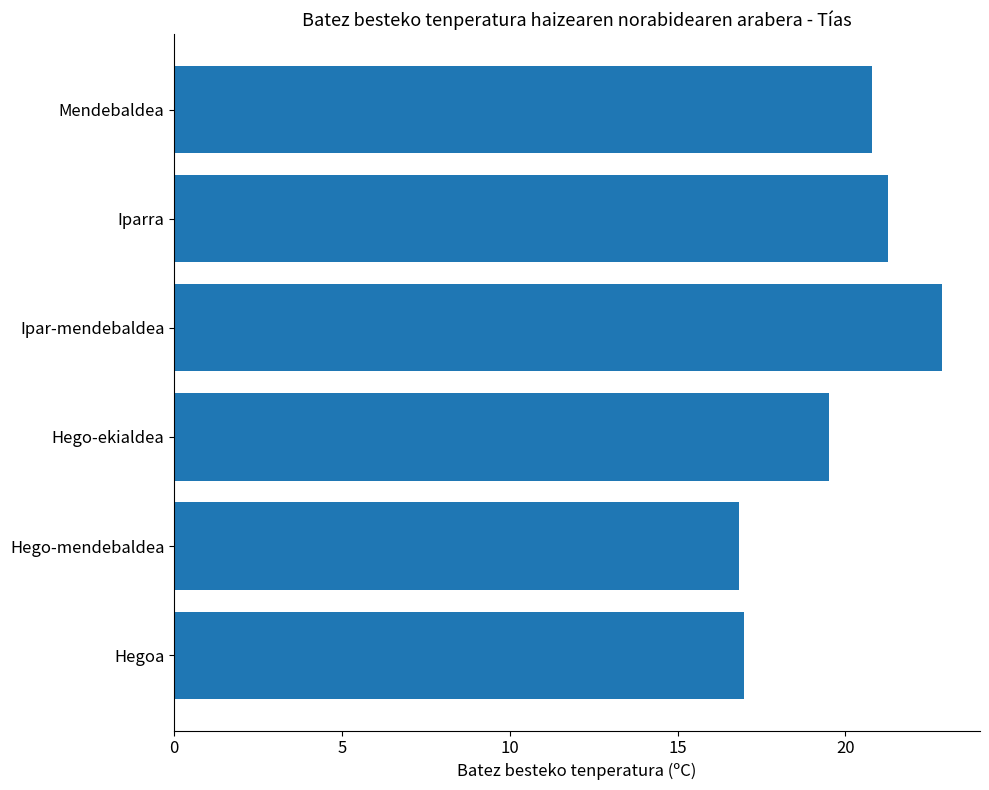

Between Hego-ekialdea and Hego-mendebaldea, which is larger?

Hego-ekialdea